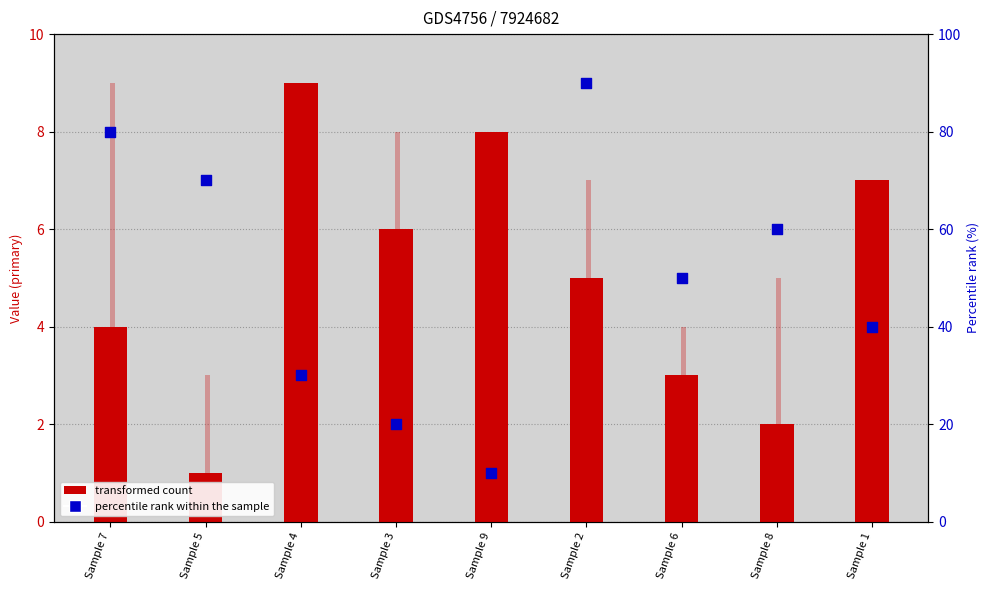

Which series contains the highest Y value?

col_7 (percentile rank)